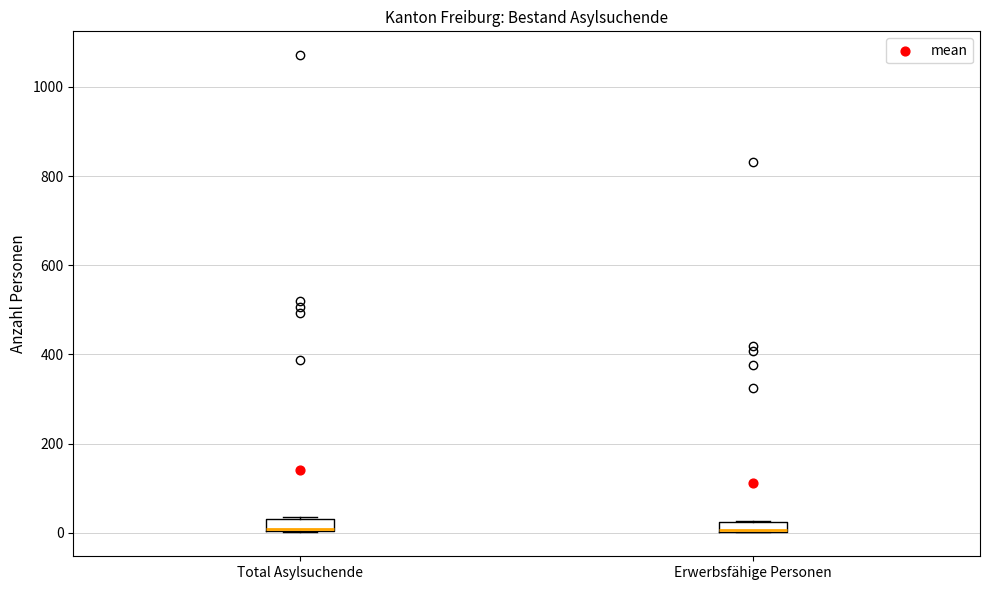

Where is the upper edge of the box for Erwerbsfähige Personen on the y-axis? The values are not printed on the chart, so give them approximately, as read against the axis.

20